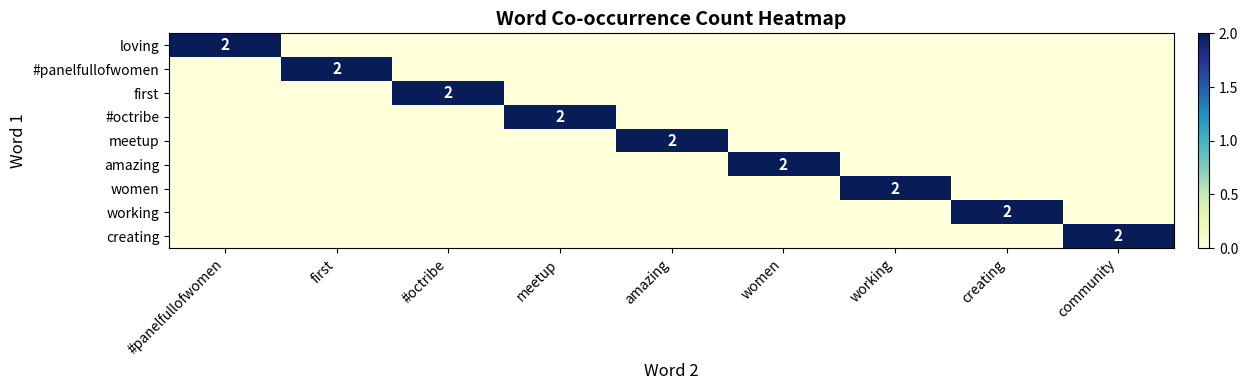

What is the total value across all series at creating?

2